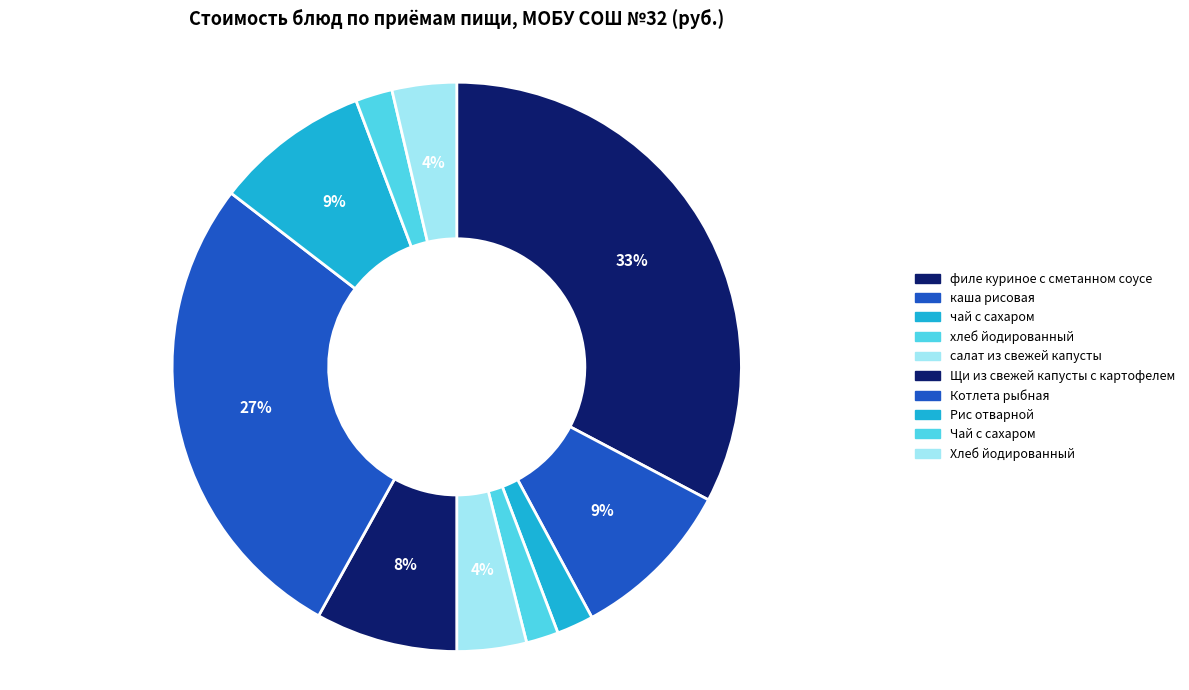

To the nearest percent, what is the combined percentage of Щи из свежей капусты с картофелем and филе куриное с сметанном соусе?

41%